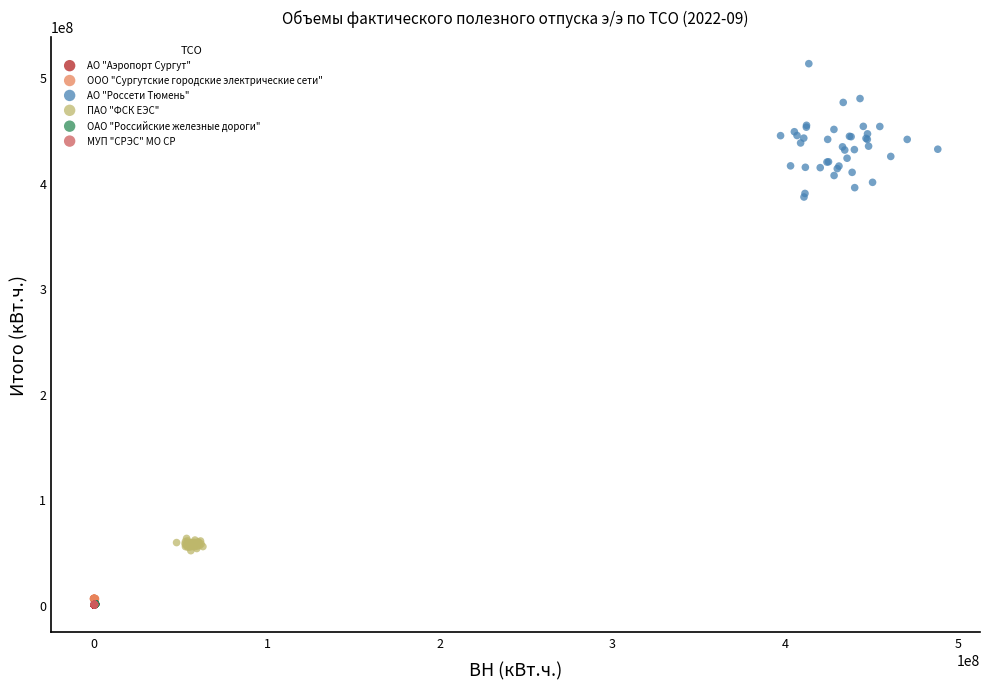

Which series has the largest Y range (max minus min)?

АО "Россети Тюмень"